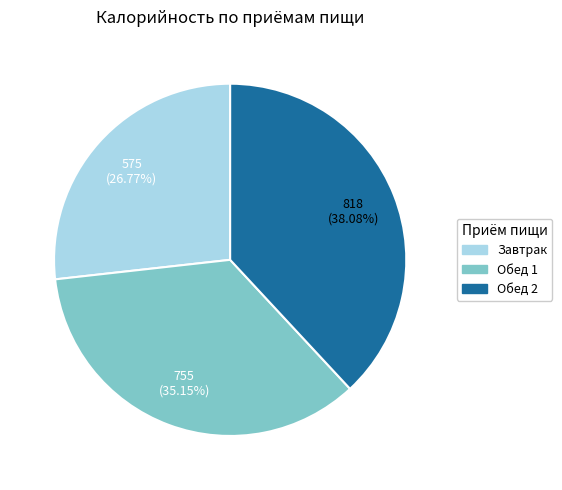

Combined, do Обед 1 and Завтрак account for over 50%?

Yes